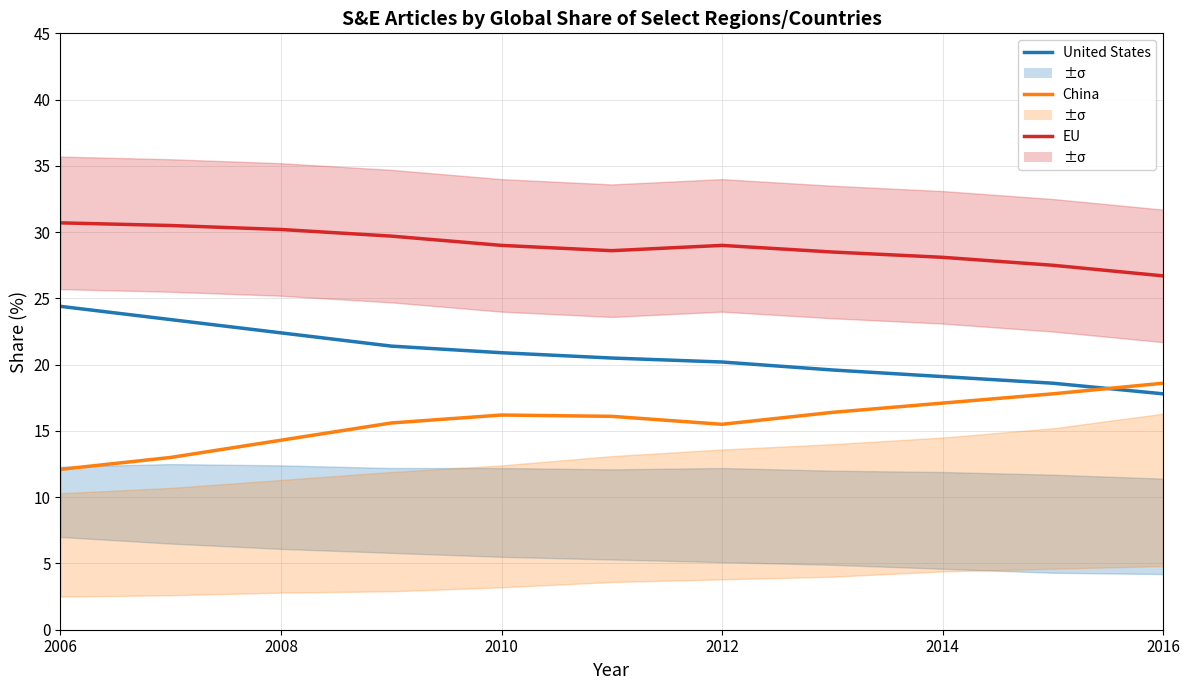

Reading left to right, extract all data points from this chart.

United States: 24.4	23.4	22.4	21.4	20.9	20.5	20.2	19.6	19.1	18.6	17.8
China: 12.1	13.0	14.3	15.6	16.2	16.1	15.5	16.4	17.1	17.8	18.6
EU: 30.7	30.5	30.2	29.7	29.0	28.6	29.0	28.5	28.1	27.5	26.7